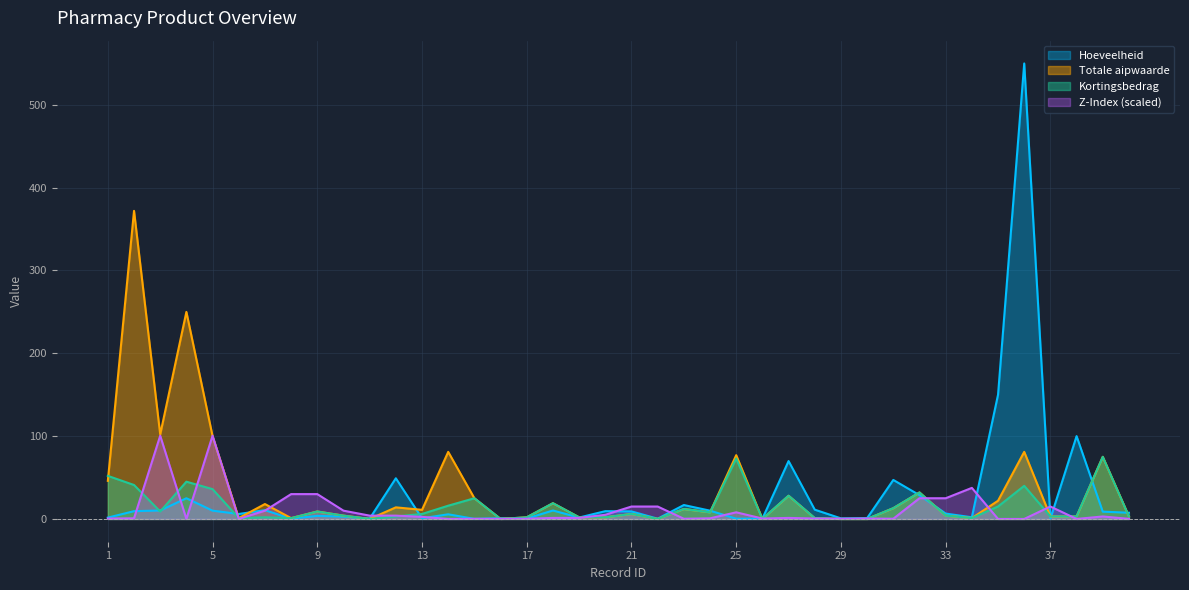

Reading left to right, list all the values displayed in this chart.

Hoeveelheid: 1=1.6	2=9.4	3=10.2	4=25.0	5=10.0	6=6.0	7=10.6	8=0.3	9=3.7	10=2.8	11=0.4	12=49.1	13=0.8	14=5.6	15=0.1	16=0.9	17=0.5	18=10.2	19=1.7	20=9.4	21=9.1	22=0.3	23=16.8	24=10.0	25=0.3	26=0.4	27=69.9	28=11.2	29=0.7	30=1.0	31=47.1	32=28.7	33=6.5	34=2.0	35=150.0	36=550.0	37=0.4	38=100.0	39=8.8	40=7.5
Totale aipwaarde: 1=46.0	2=372.0	3=102.0	4=250.0	5=100.0	6=1.0	7=18.0	8=1.0	9=9.0	10=4.0	11=0.0	12=14.0	13=11.0	14=81.0	15=25.0	16=0.0	17=2.0	18=19.0	19=2.0	20=2.0	21=6.0	22=0.0	23=12.0	24=8.0	25=77.0	26=0.0	27=28.0	28=1.0	29=0.0	30=0.0	31=13.0	32=32.0	33=4.0	34=1.0	35=22.0	36=81.0	37=3.0	38=3.0	39=75.0	40=3.0
Kortingsbedrag: 1=52.0	2=41.0	3=9.0	4=45.0	5=36.0	6=1.0	7=2.0	8=1.0	9=9.0	10=4.0	11=0.0	12=3.0	13=6.0	14=16.0	15=25.0	16=0.0	17=2.0	18=19.0	19=2.0	20=2.0	21=6.0	22=0.0	23=12.0	24=8.0	25=73.0	26=0.0	27=28.0	28=1.0	29=0.0	30=0.0	31=13.0	32=32.0	33=4.0	34=1.0	35=15.0	36=40.0	37=3.0	38=3.0	39=75.0	40=3.0
Z_index_val: 1=0.5	2=0.8	3=100.5	4=0.0	5=100.5	6=0.1	7=10.0	8=30.0	9=30.0	10=10.0	11=4.0	12=4.0	13=2.5	14=0.0	15=0.2	16=0.1	17=0.2	18=1.2	19=1.2	20=5.0	21=15.0	22=15.0	23=0.2	24=0.8	25=8.0	26=0.5	27=1.2	28=0.5	29=0.2	30=0.5	31=0.2	32=25.0	33=25.0	34=37.5	35=0.0	36=0.0	37=15.0	38=0.0	39=3.0	40=0.1